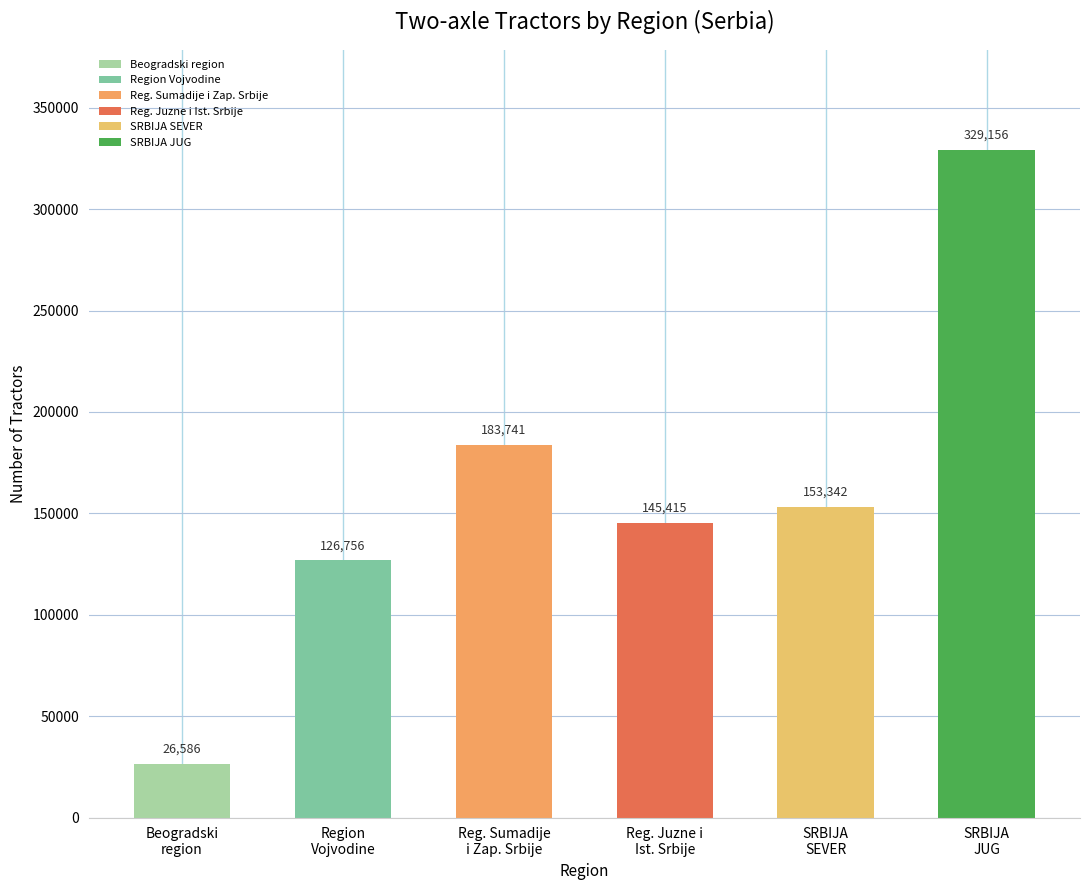

What is the average value?

160833